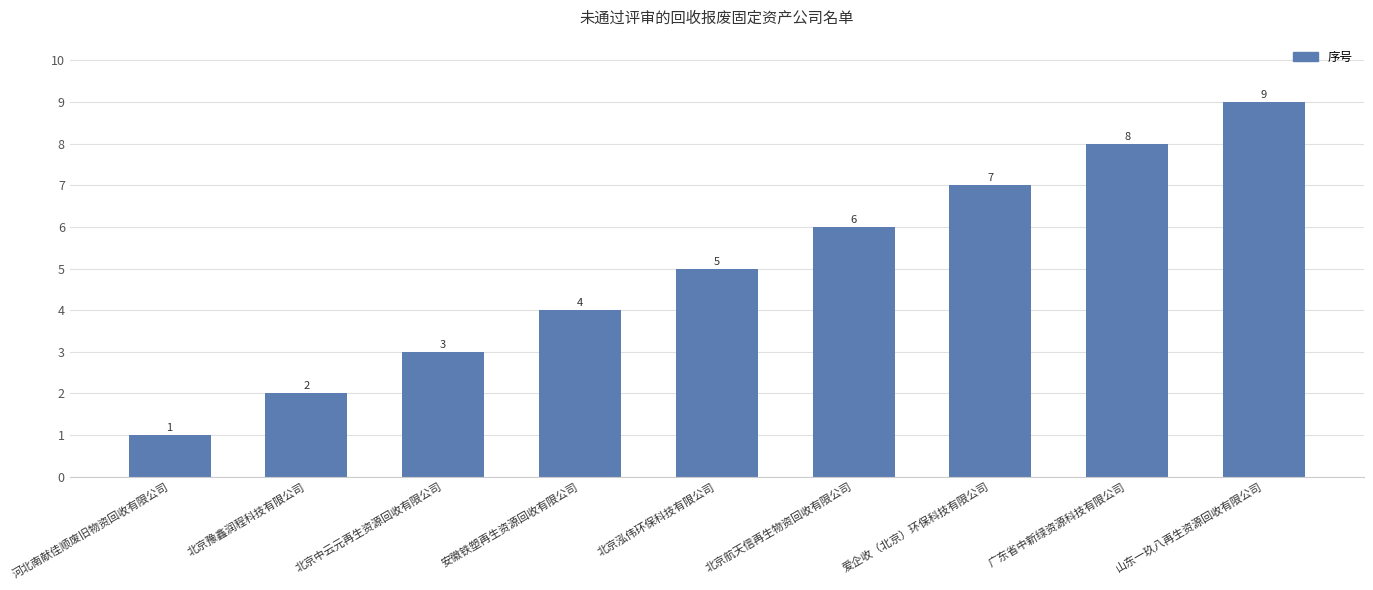

Reading left to right, extract all data points from this chart.

1	2	3	4	5	6	7	8	9